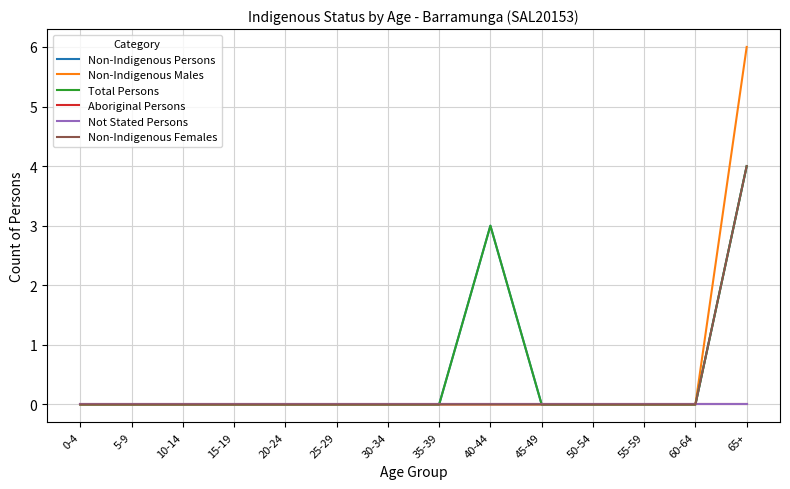

At which category does the chart reach its minimum across all series?

0-4